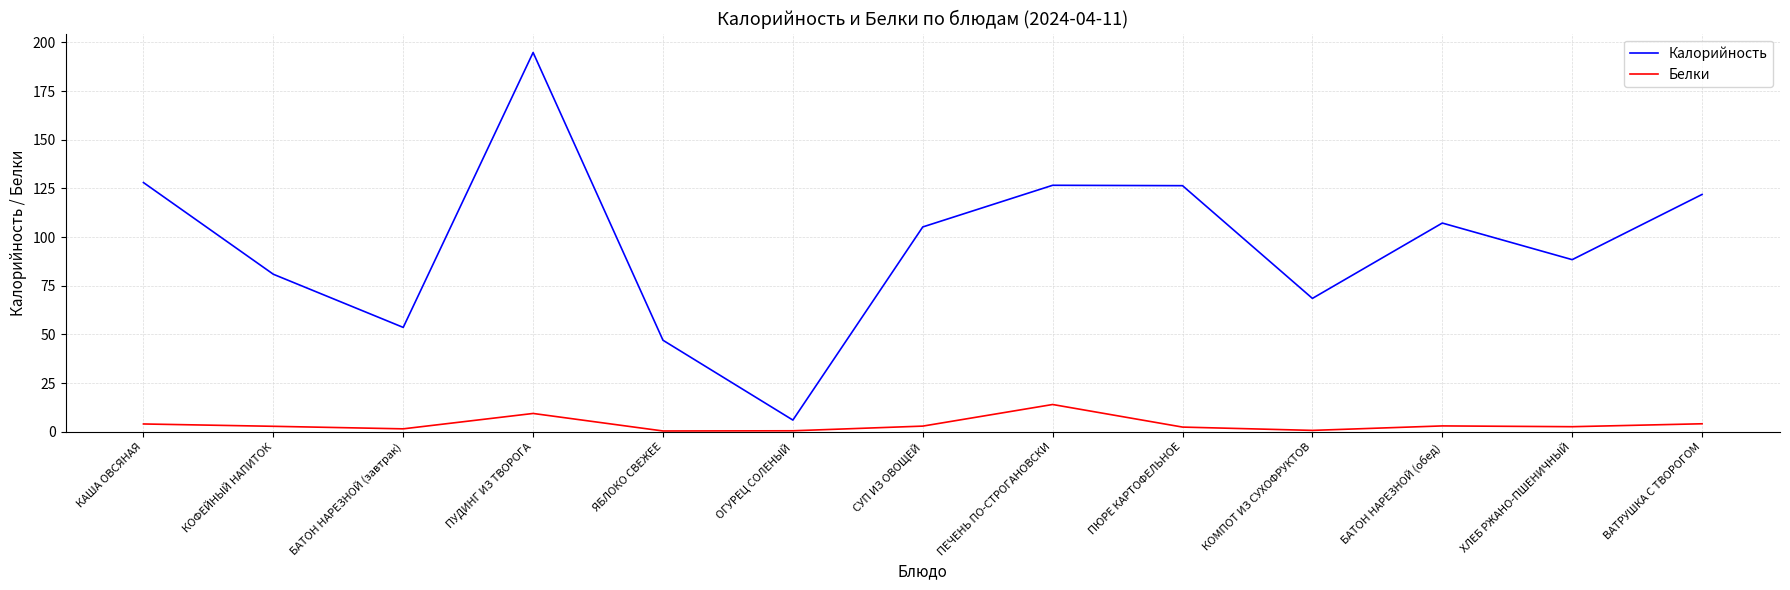

At which label does Белки reach its peak?

ПЕЧЕНЬ ПО-СТРОГАНОВСКИ